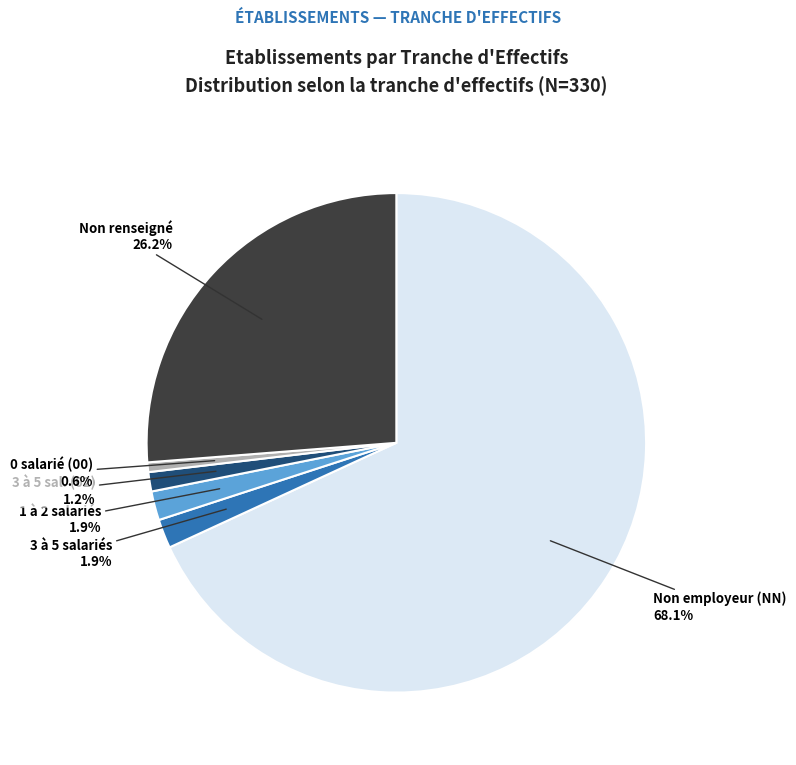

Is there a majority slice in this chart?

Yes